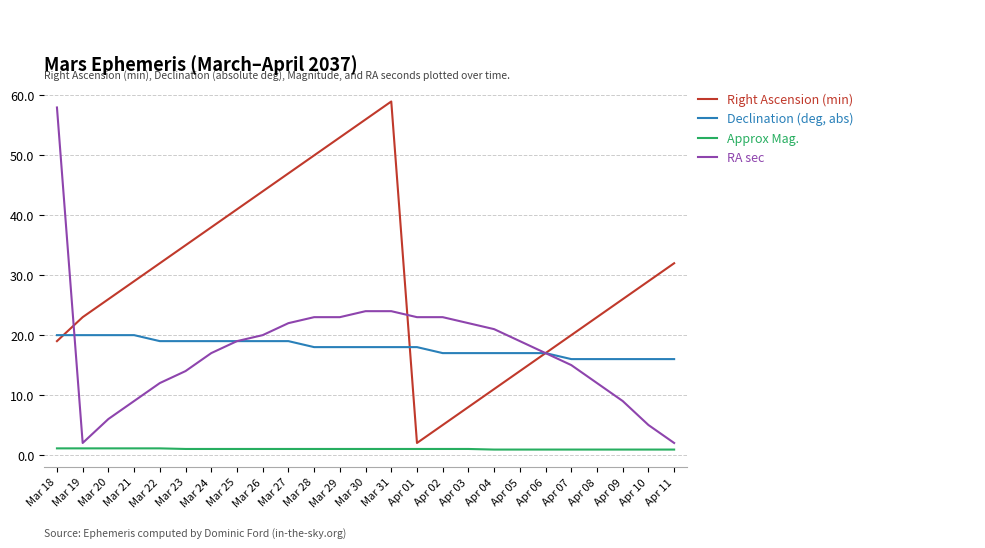

Rank the series at Mar 28 from highest to lowest value.

Right Ascension (min), RA sec, Declination (deg, abs), Approx Mag.